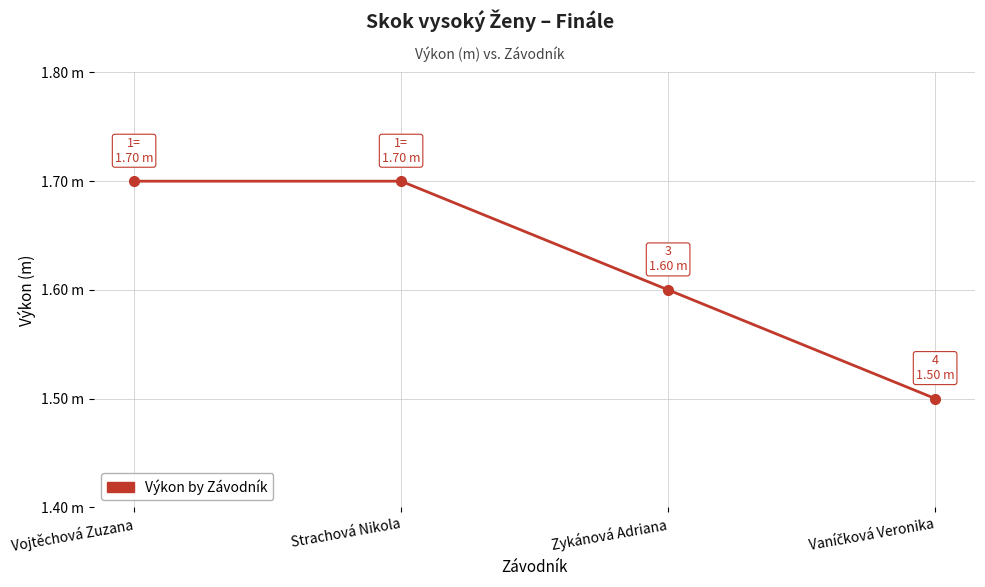

Does the chart have visible grid lines?

Yes